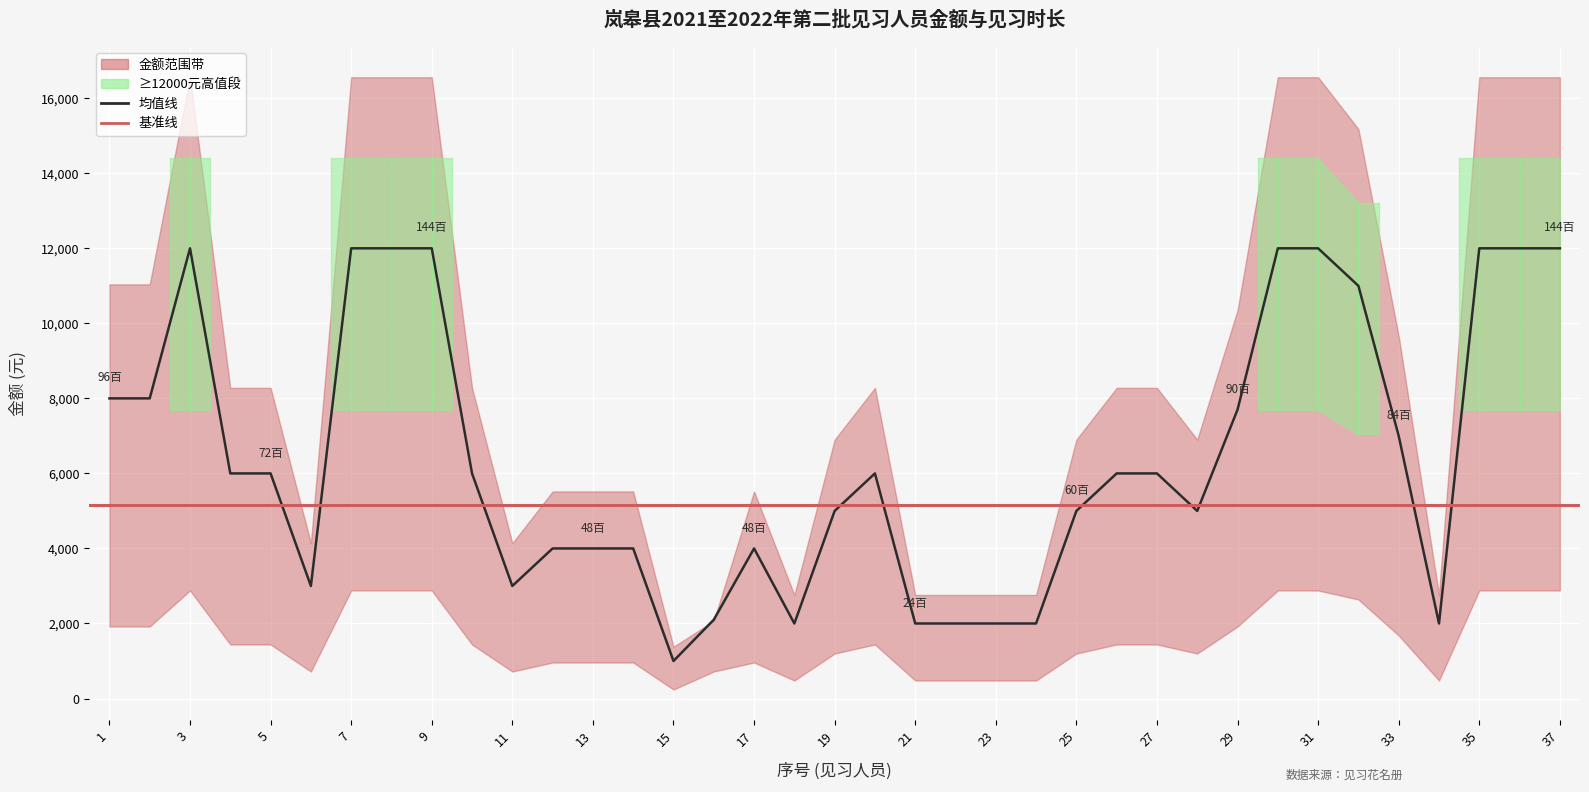

What is the average value?

6427